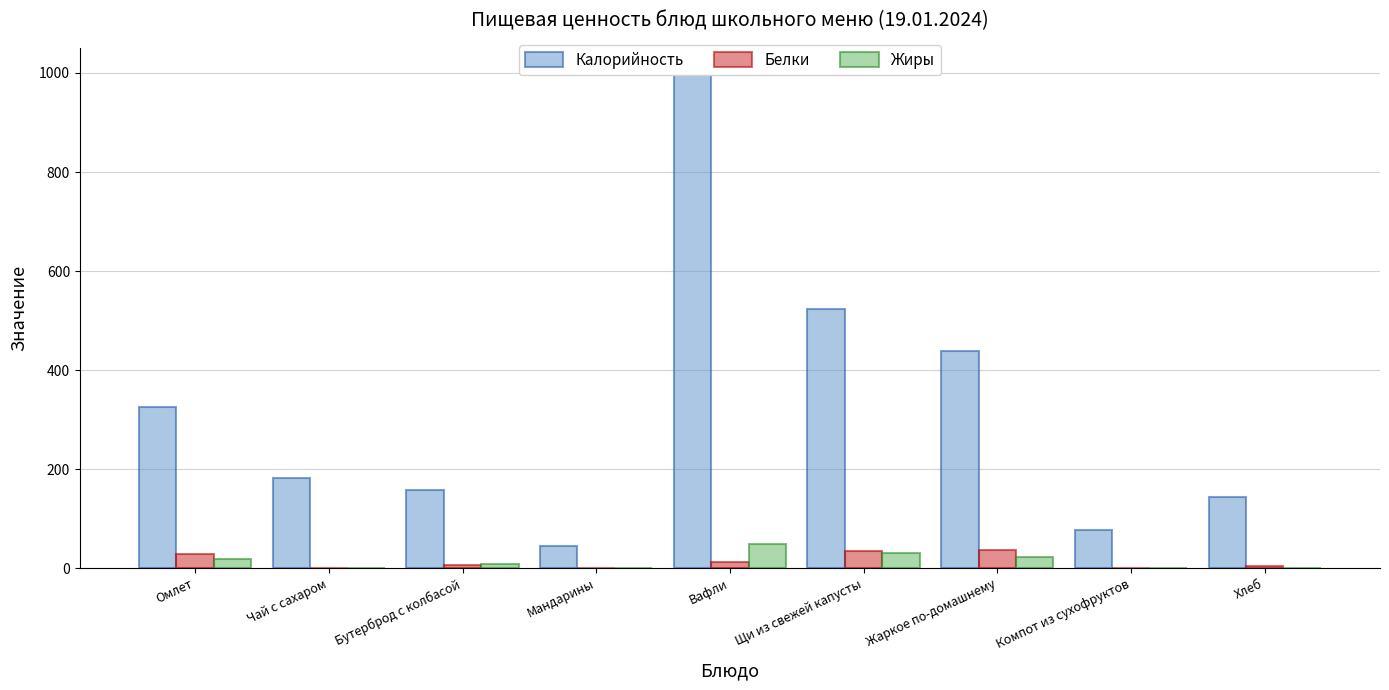

What is the sum of the Калорийность values at Компот из сухофруктов and Мандарины?

122.1